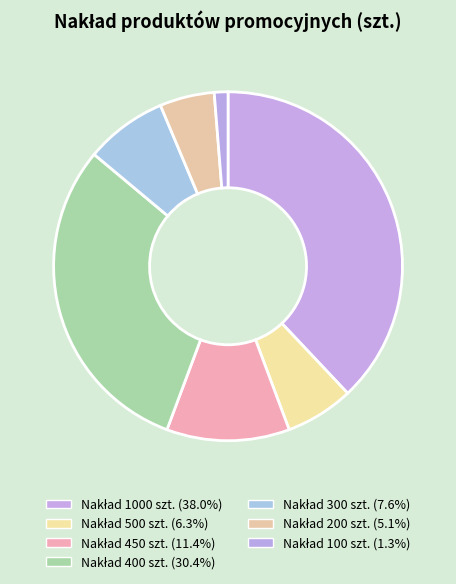

How many slices are in this pie chart?

7